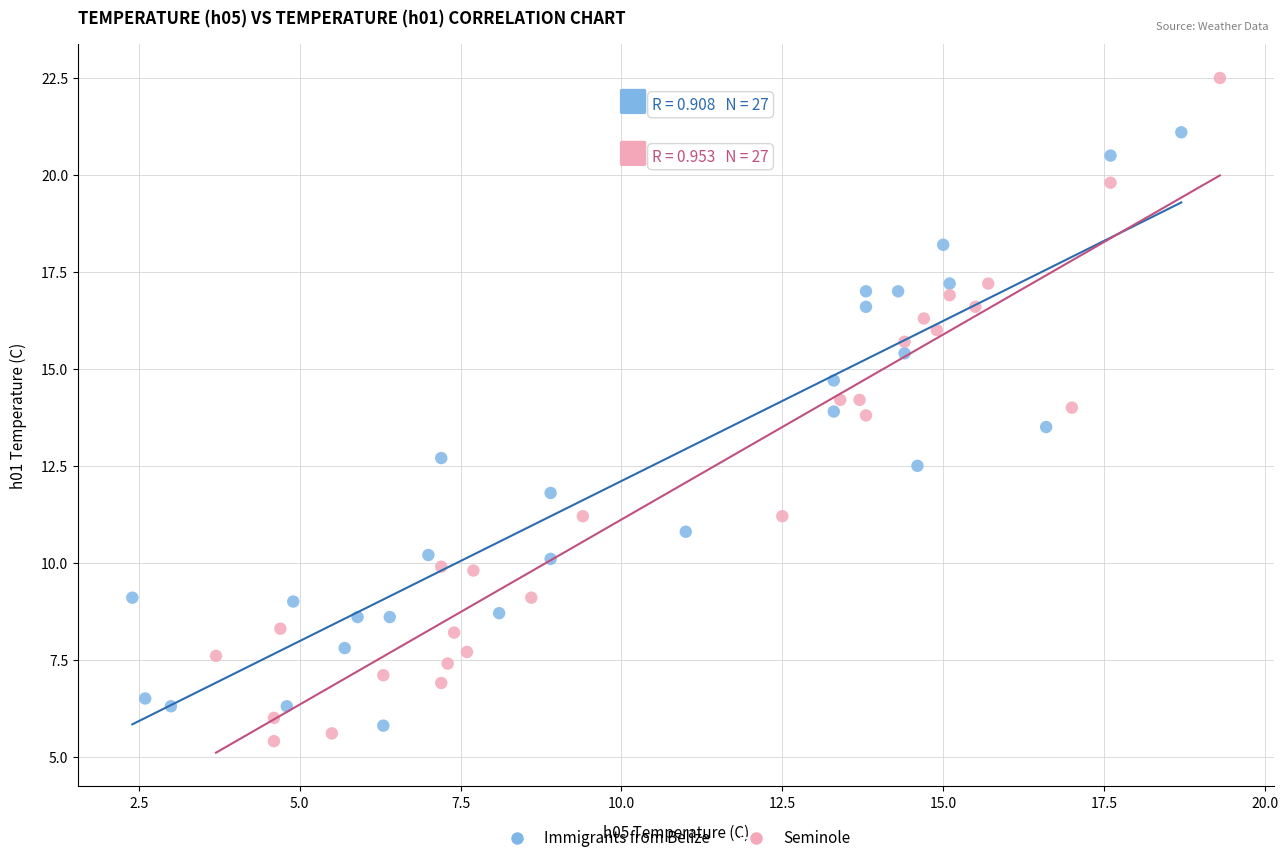

Which series has the widest spread of Y values?

Seminole